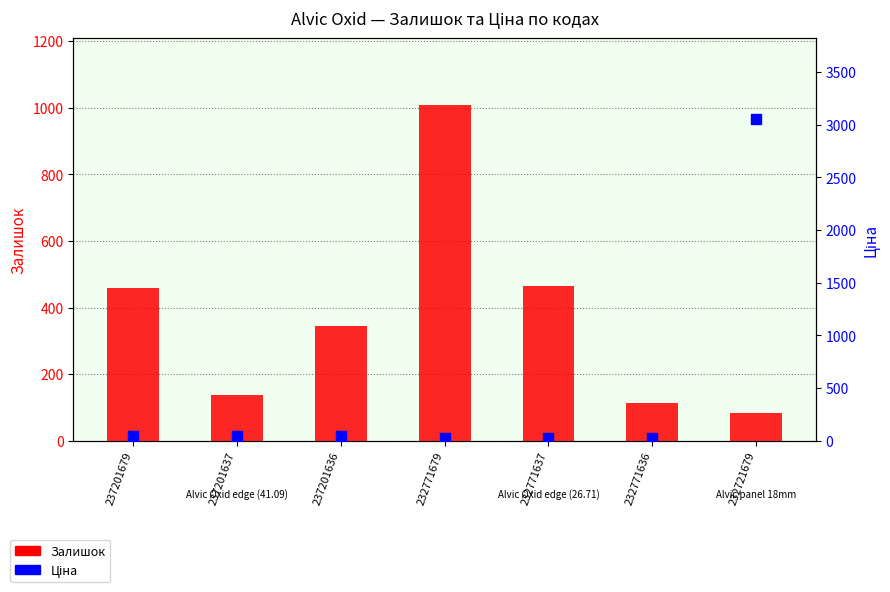

At which category is the sum across all series the highest?

232721679